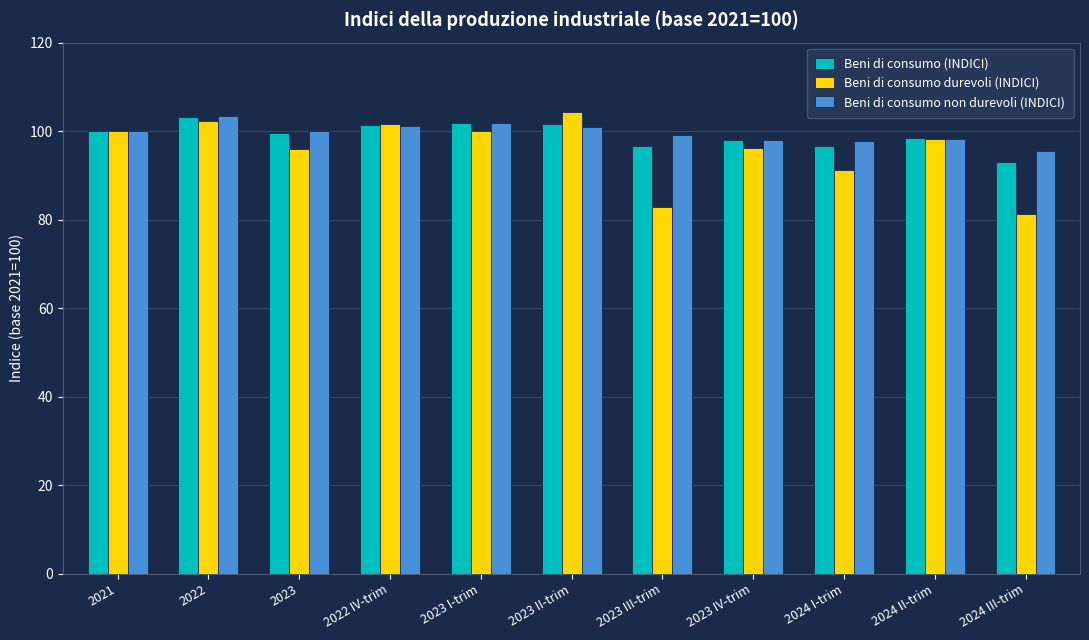

What position from the left is 2023 III-trim?

7